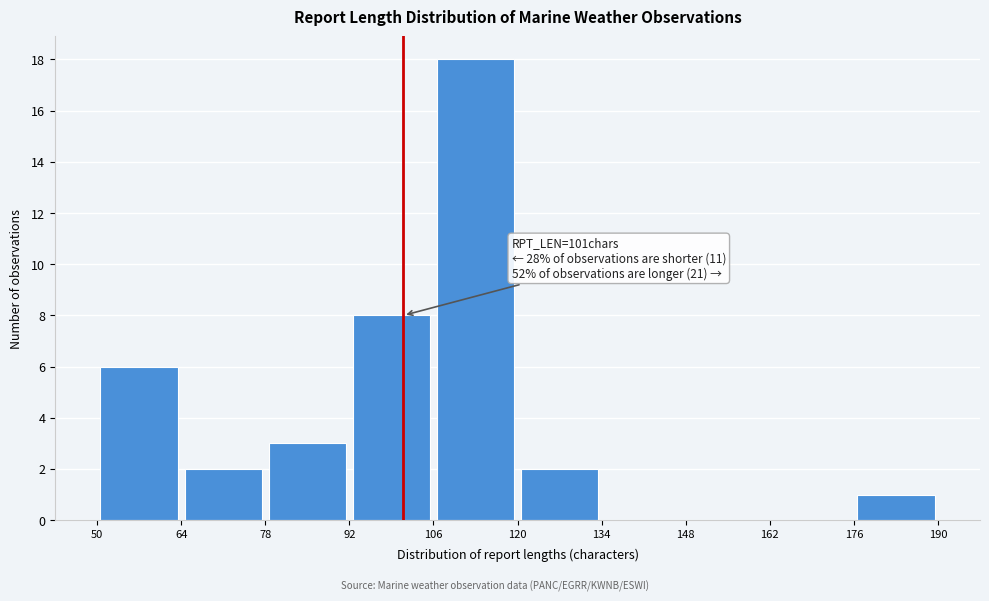

Over which range of the x-axis is the bar tallest?

106 to 120